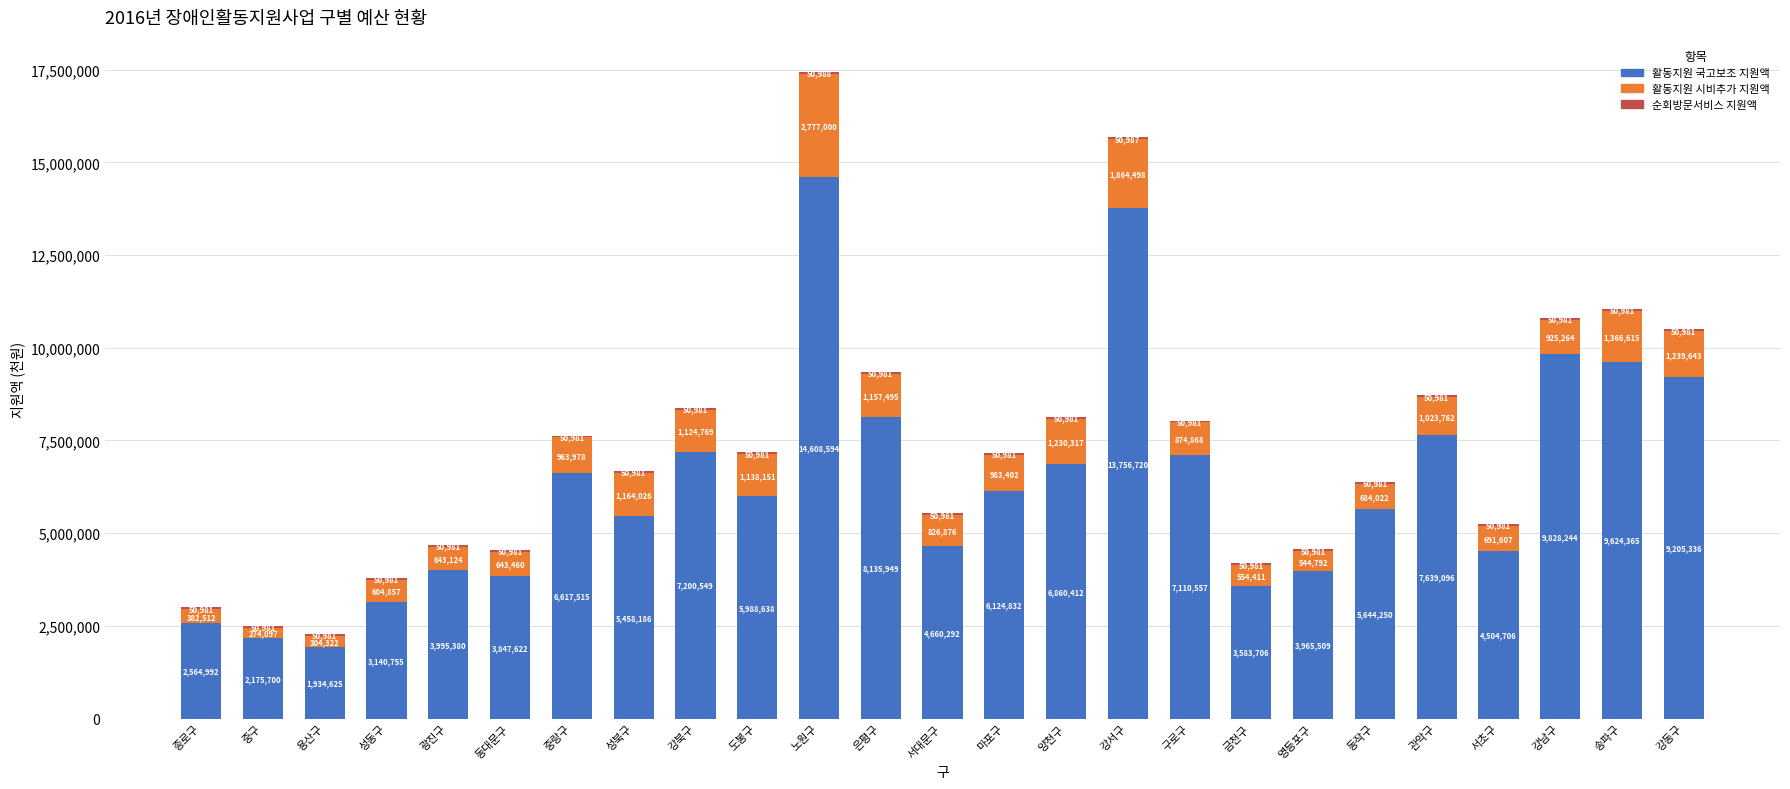

What is the sum of all 활동지원 국고보조 지원액 values?

158176530